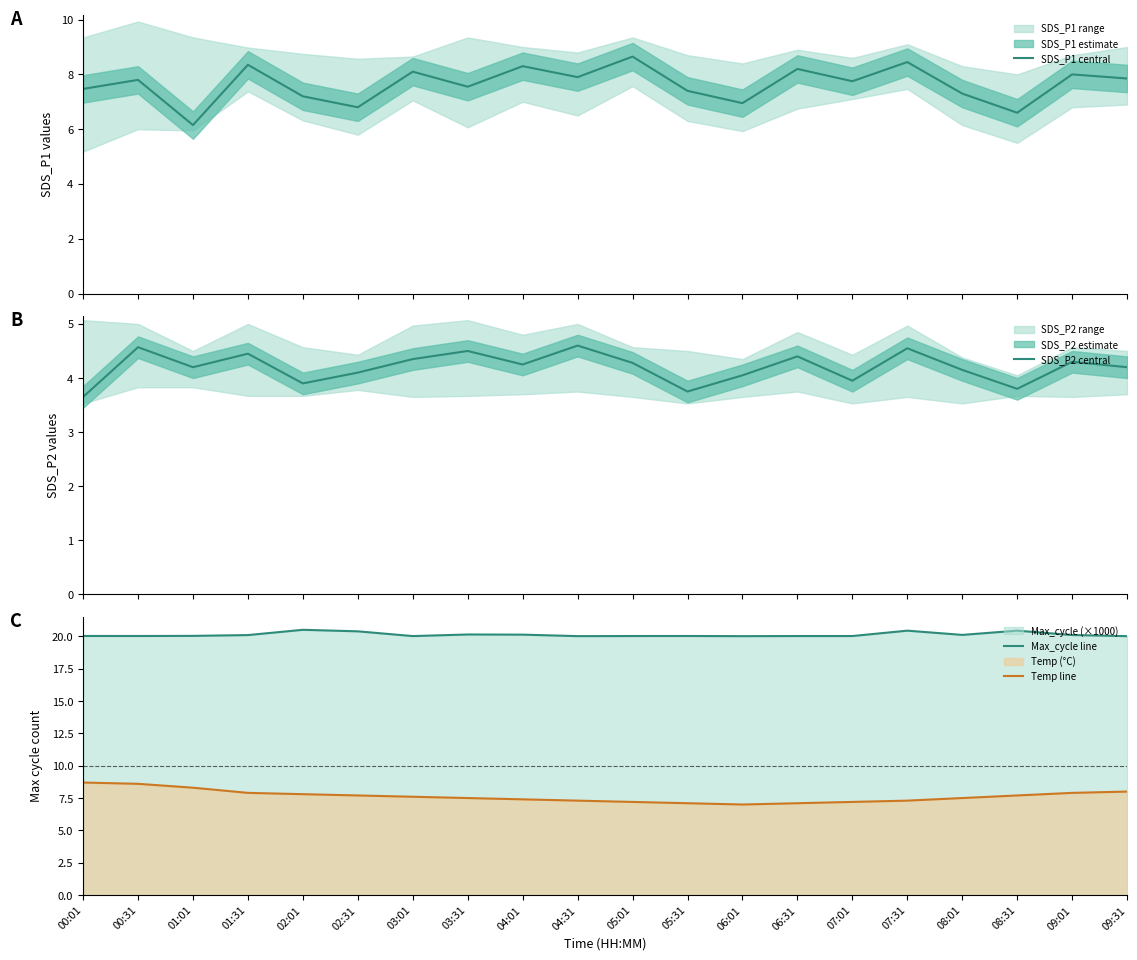

Does the chart display data point markers on the line(s)?

No